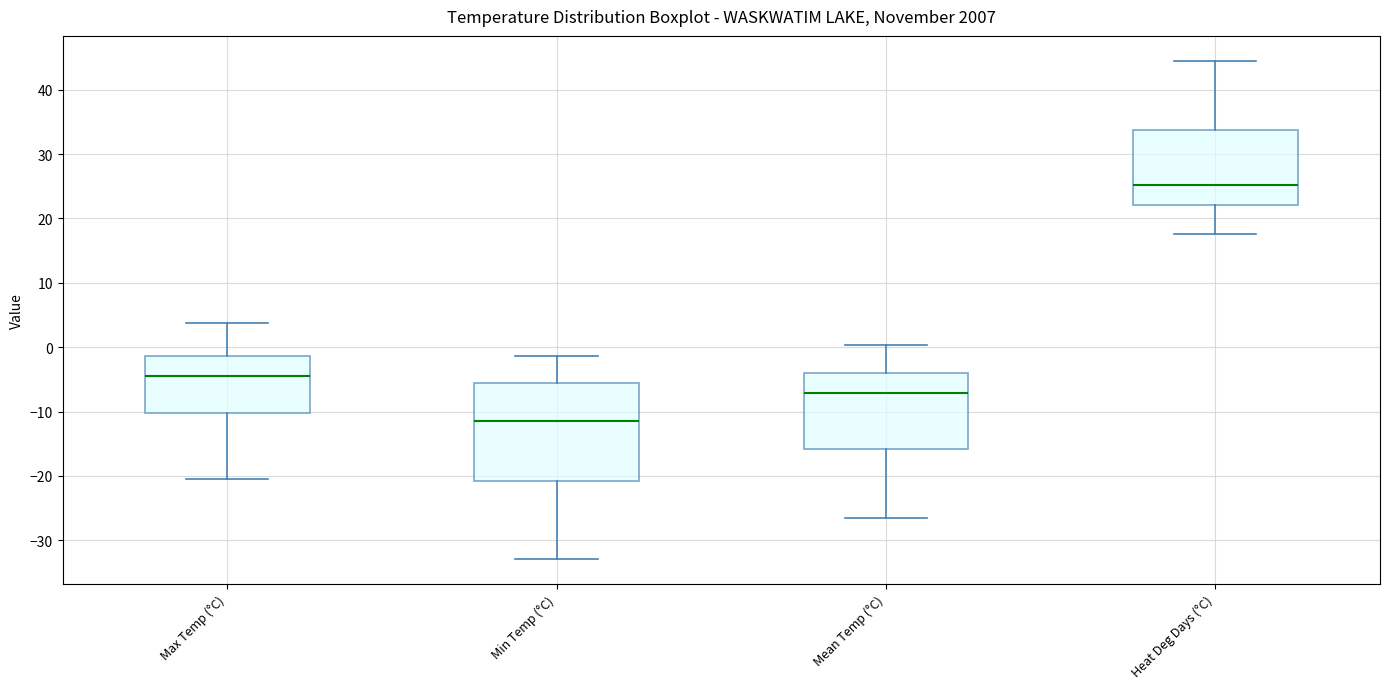

Reading left to right, transcribe this box plot: for each box, give where its median line is, the range the box spans, and where its two whiskers end, as read against the y-axis. The values are not printed on the chart, so give them approximately, as read against the axis.

Max Temp (°C): median -4, box -10 to -1, whiskers -20 to 4
Min Temp (°C): median -11, box -21 to -6, whiskers -33 to -1
Mean Temp (°C): median -7, box -16 to -4, whiskers -26 to 0
Heat Deg Days (°C): median 25, box 22 to 34, whiskers 18 to 45